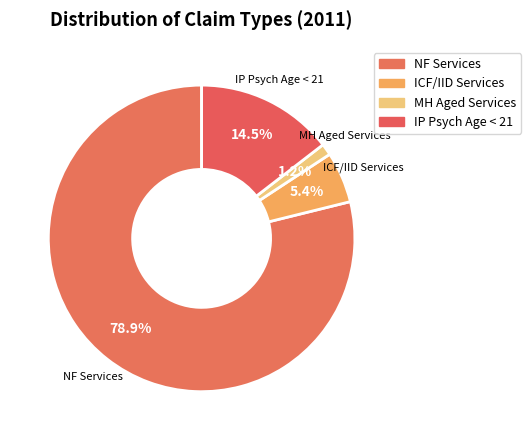

Rank the categories by value from lowest to highest.

MH Aged Services, ICF/IID Services, IP Psych Age < 21, NF Services